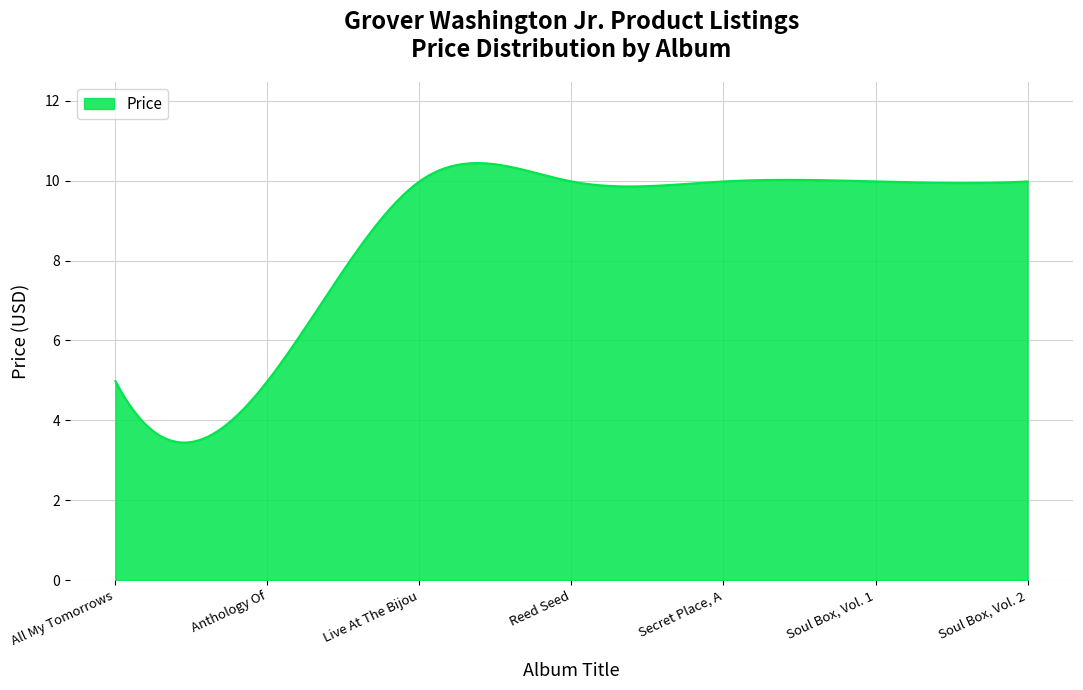

Count the number of categories in the chart.

300